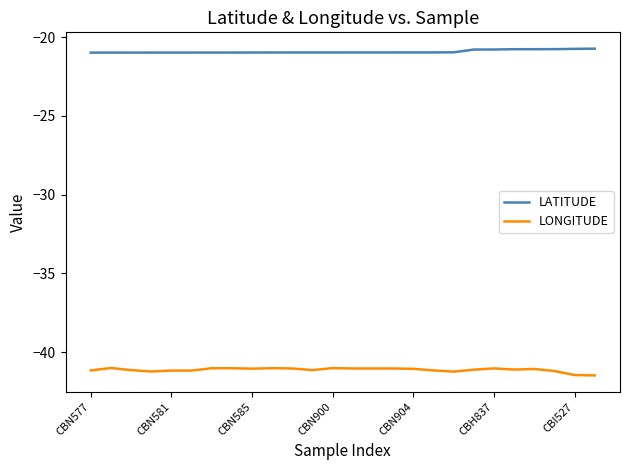

What is the difference between the maximum and minimum values in the LONGITUDE series?

0.5